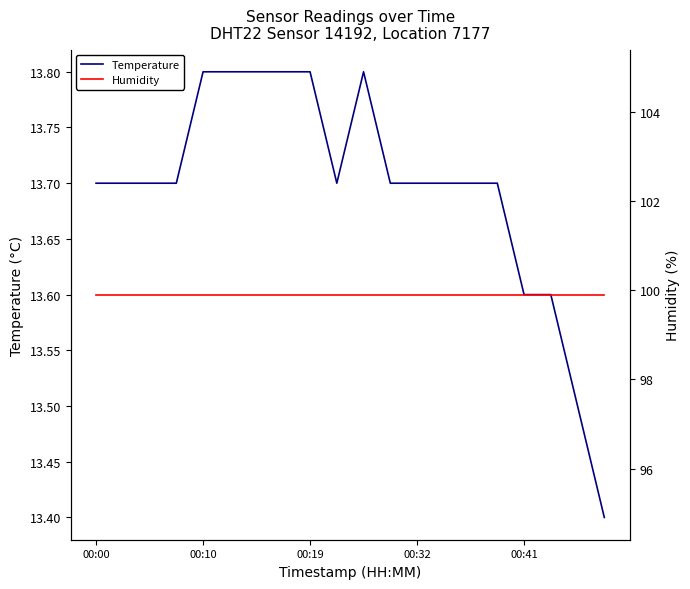

True or false: Humidity and Temperature cross at least once.

False